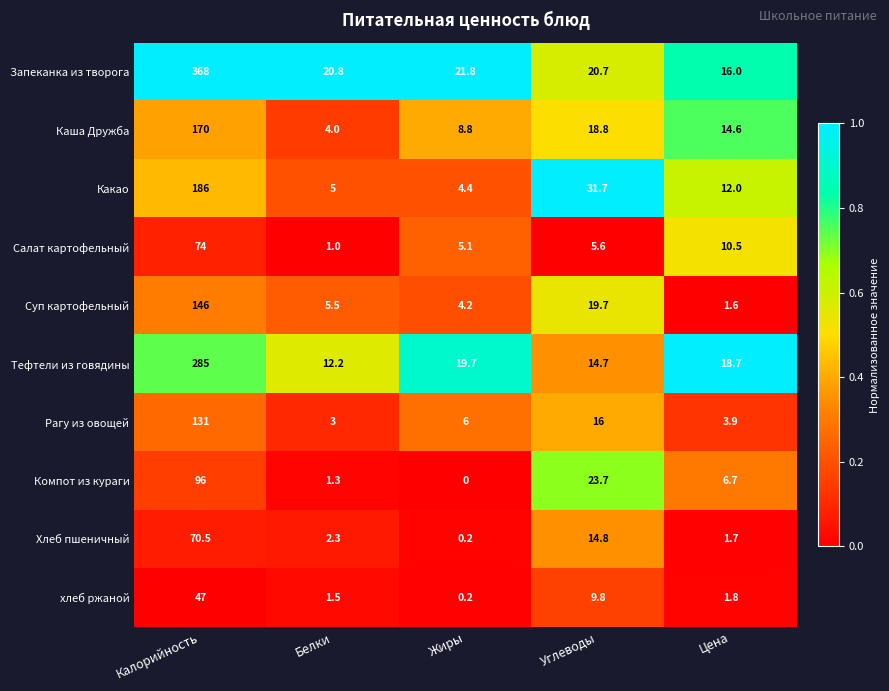

Rank the series at Углеводы from highest to lowest value.

Какао, Компот из кураги, Запеканка из творога, Суп картофельный, Каша Дружба, Рагу из овощей, Хлеб пшеничный, Тефтели из говядины, хлеб ржаной, Салат картофельный